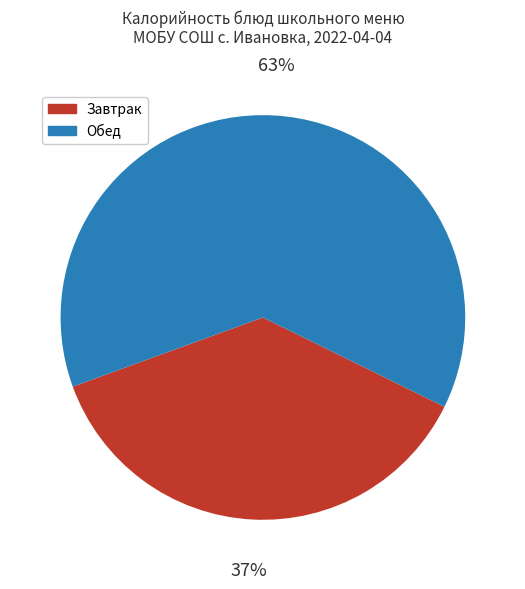

Count the number of slices in the pie.

2